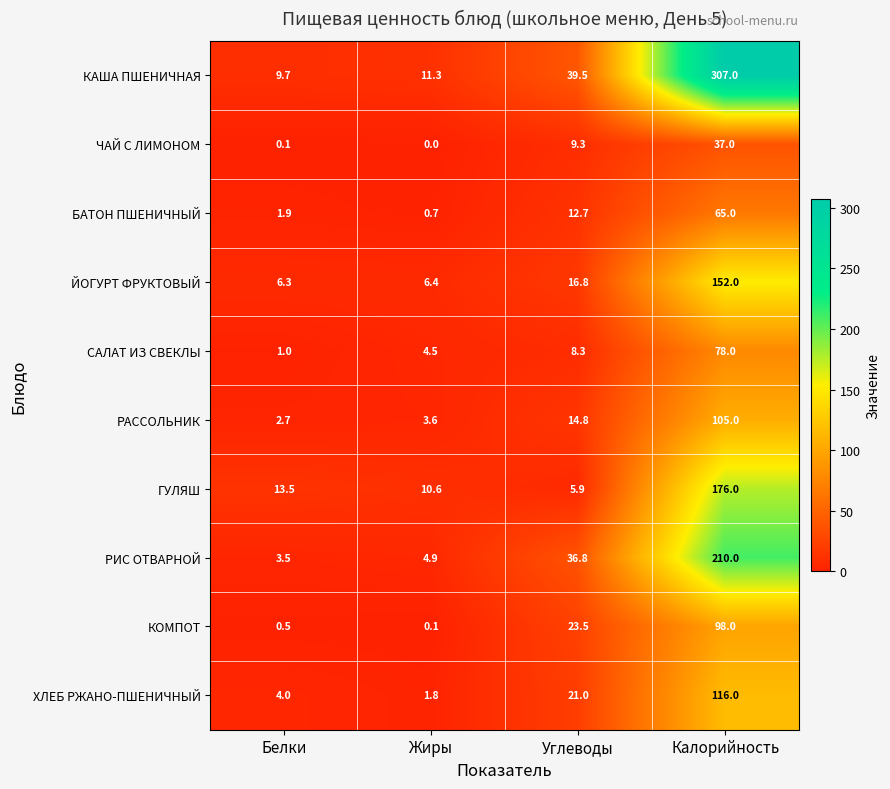

Which series has the largest range (max minus min)?

КАША ПШЕНИЧНАЯ